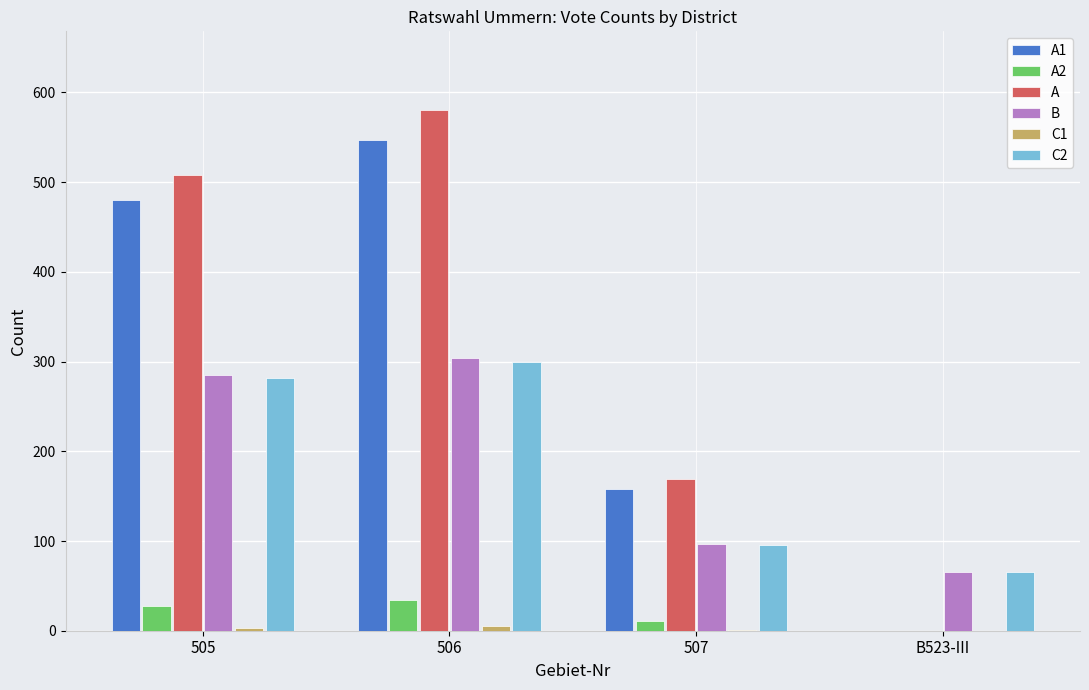

True or false: C2 has a value of 299 at 506.

True